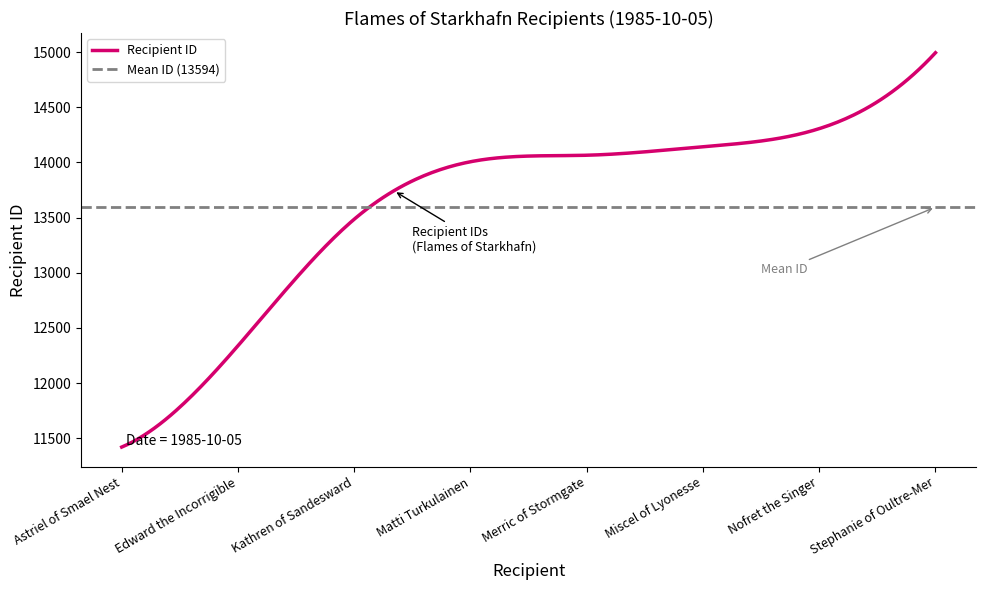

Rank the categories by value from lowest to highest.

Astriel of Smael Nest, Edward the Incorrigible, Kathren of Sandesward, Matti Turkulainen, Merric of Stormgate, Miscel of Lyonesse, Nofret the Singer, Stephanie of Oultre-Mer